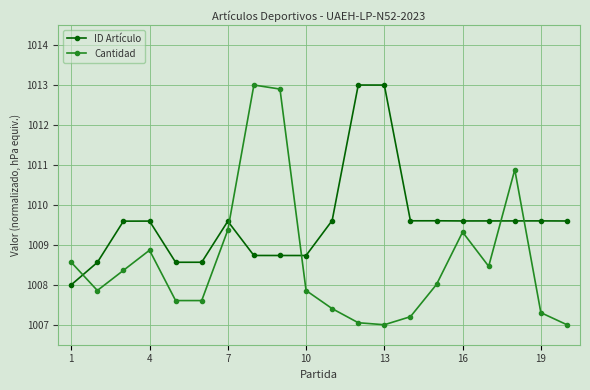

List the series in order of their overall mean, lowest first.

Cantidad, ID Artículo